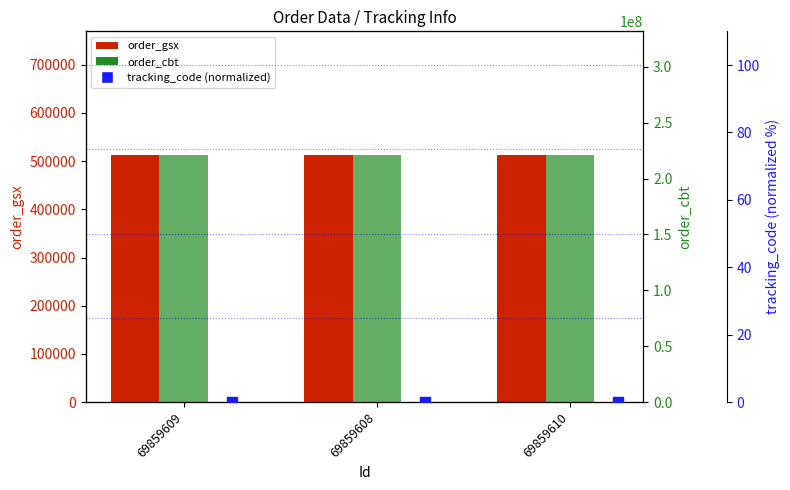

At how many categories does at least one series exceed 179395211?

3